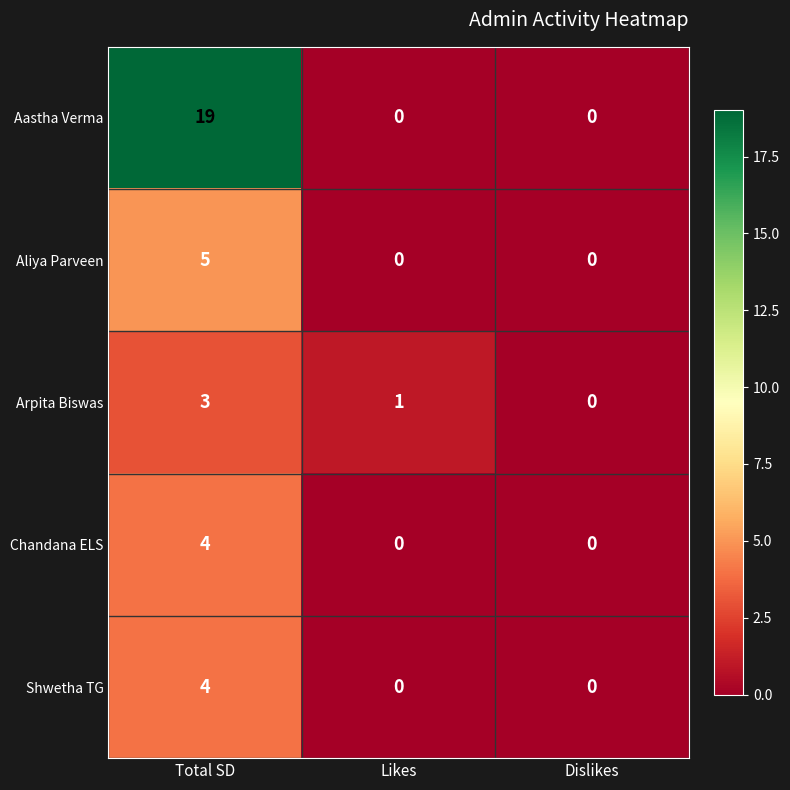

Which series has the largest total across all categories?

Aastha Verma